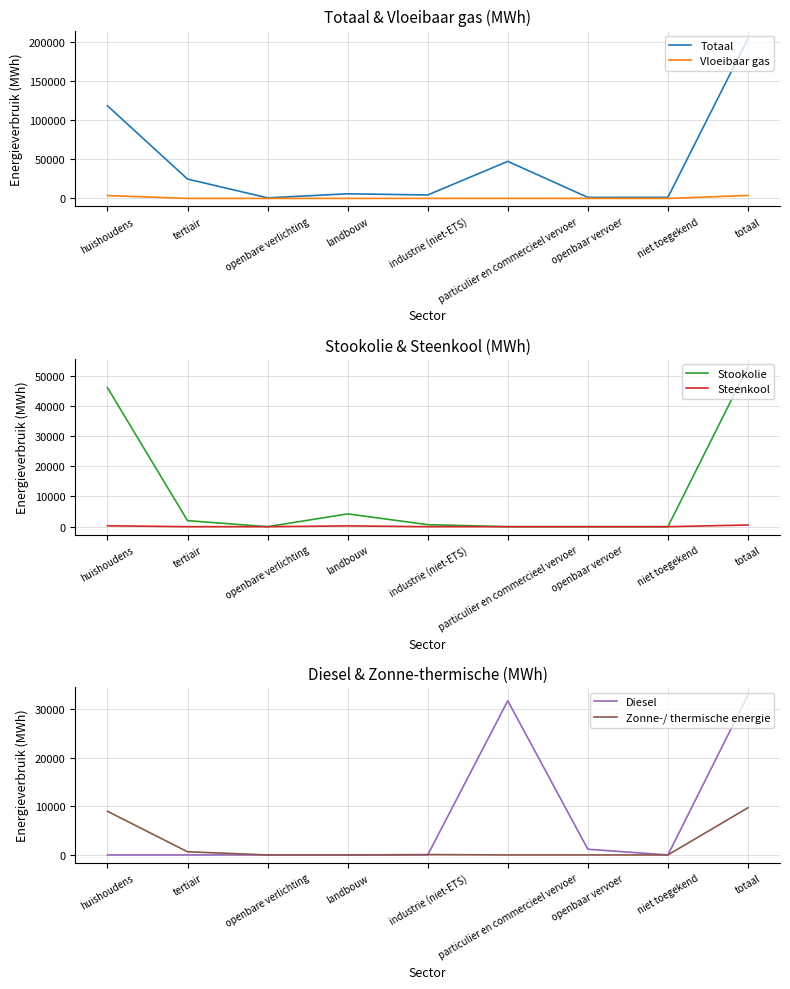

True or false: Diesel has a value of 0.0 at niet toegekend.

True